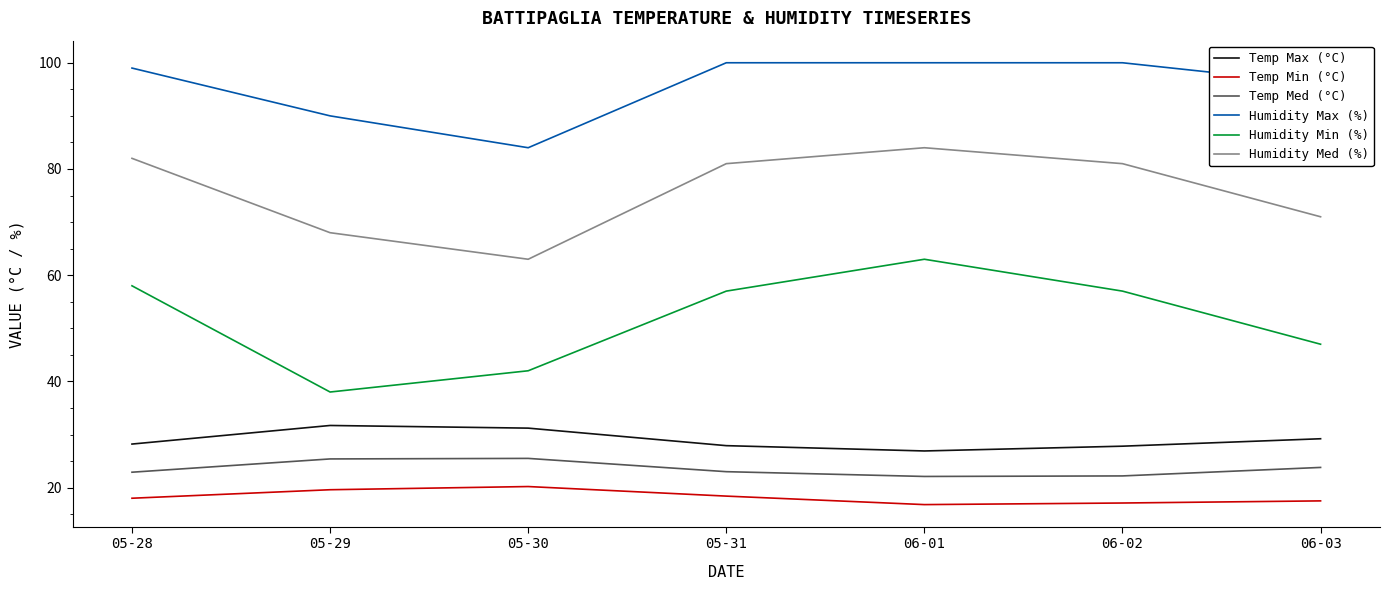

What is the lowest value of the Temp Max (°C) series?

26.9